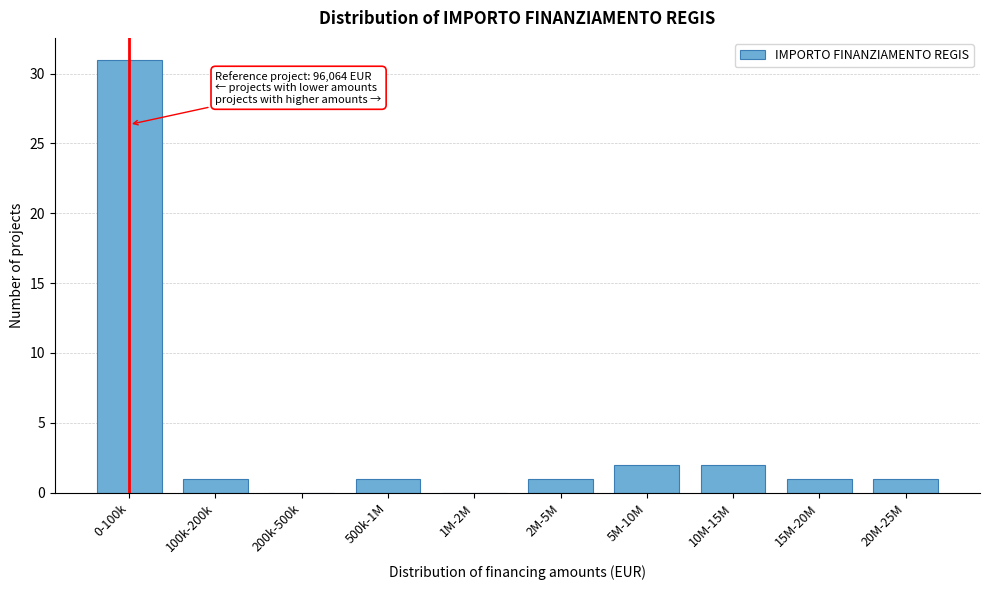

Reading left to right, extract all data points from this chart.

0-100k=31	100k-200k=1	200k-500k=0	500k-1M=1	1M-2M=0	2M-5M=1	5M-10M=2	10M-15M=2	15M-20M=1	20M-25M=1